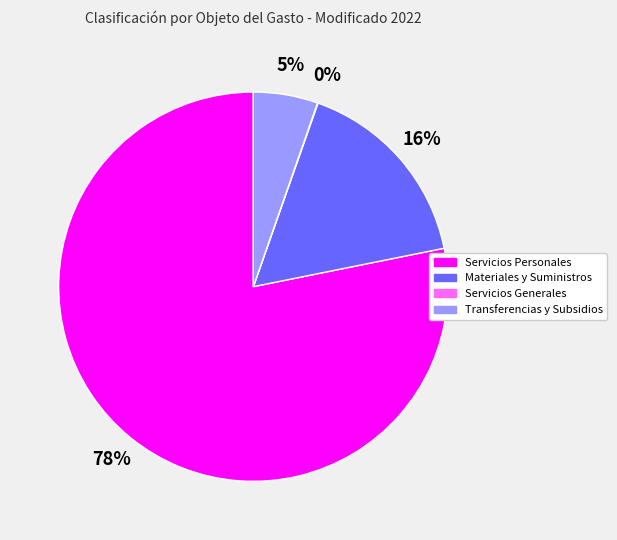

Which slice is the largest?

Servicios Personales